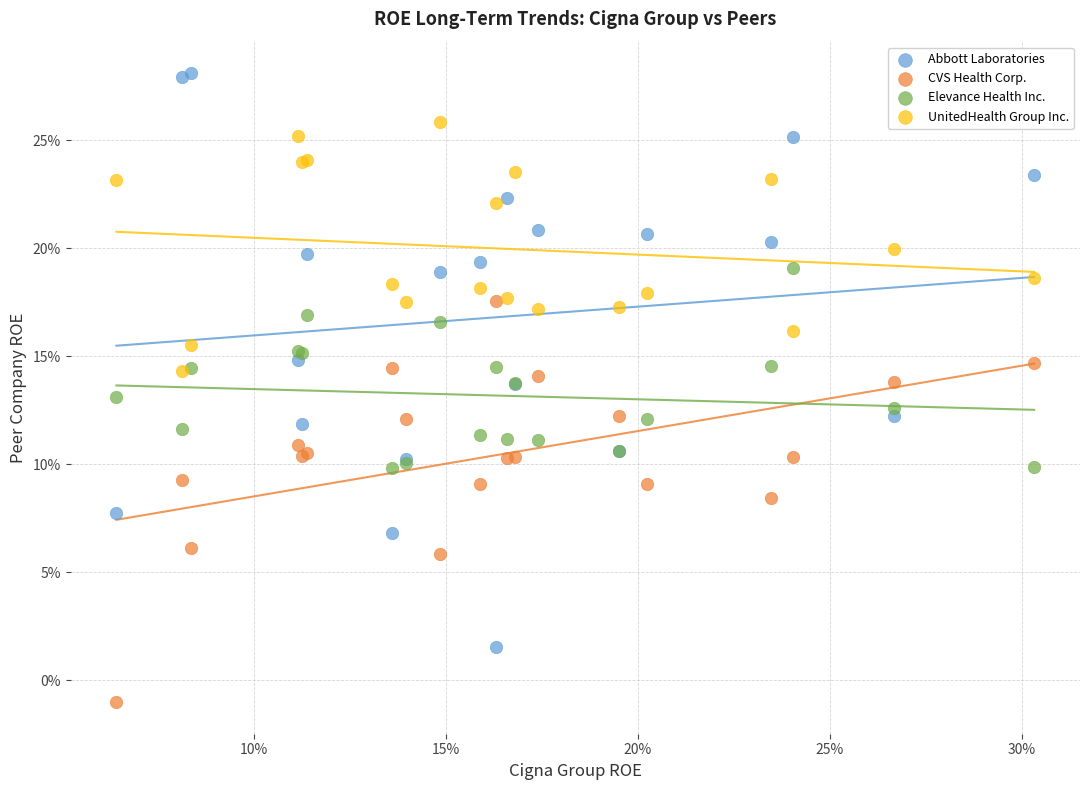

Which series reaches the maximum Y coordinate?

Abbott Laboratories